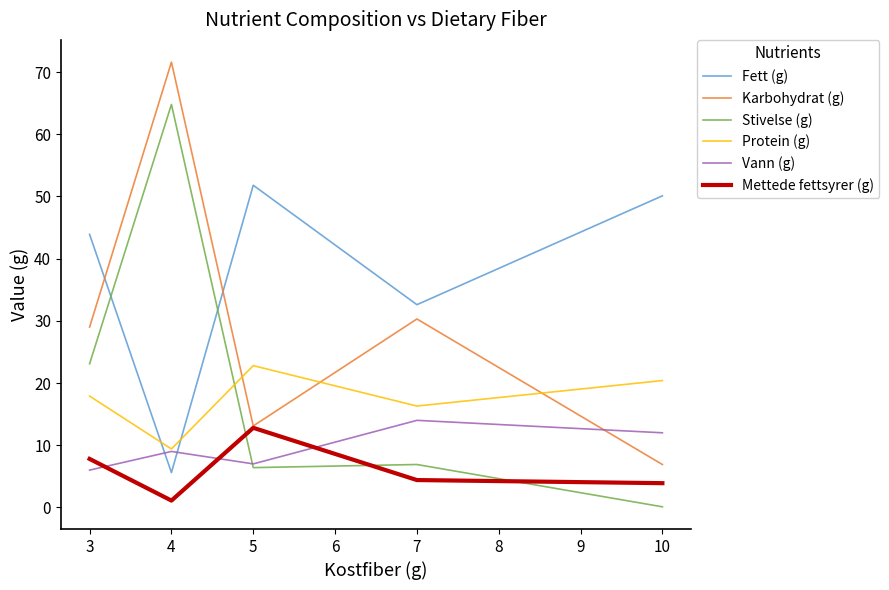

Which series has the largest total across all categories?

Fett (g)